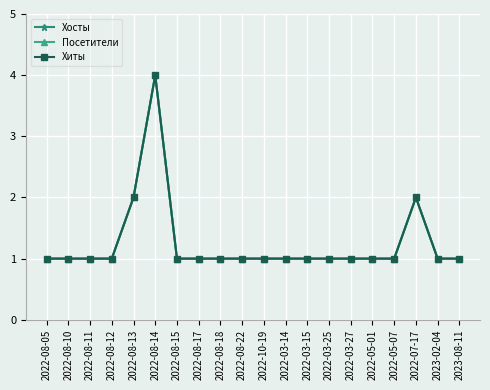

Does the chart have visible grid lines?

Yes